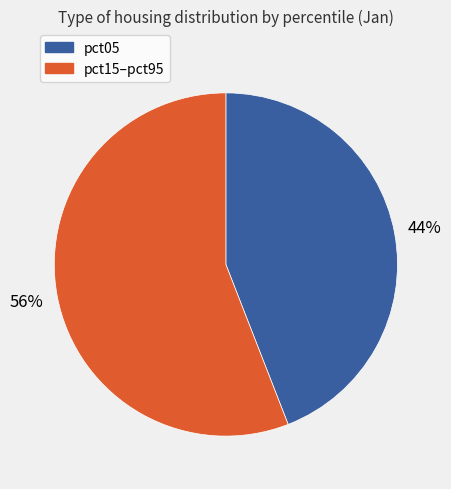

To the nearest percent, what is the average slice percentage?

50%